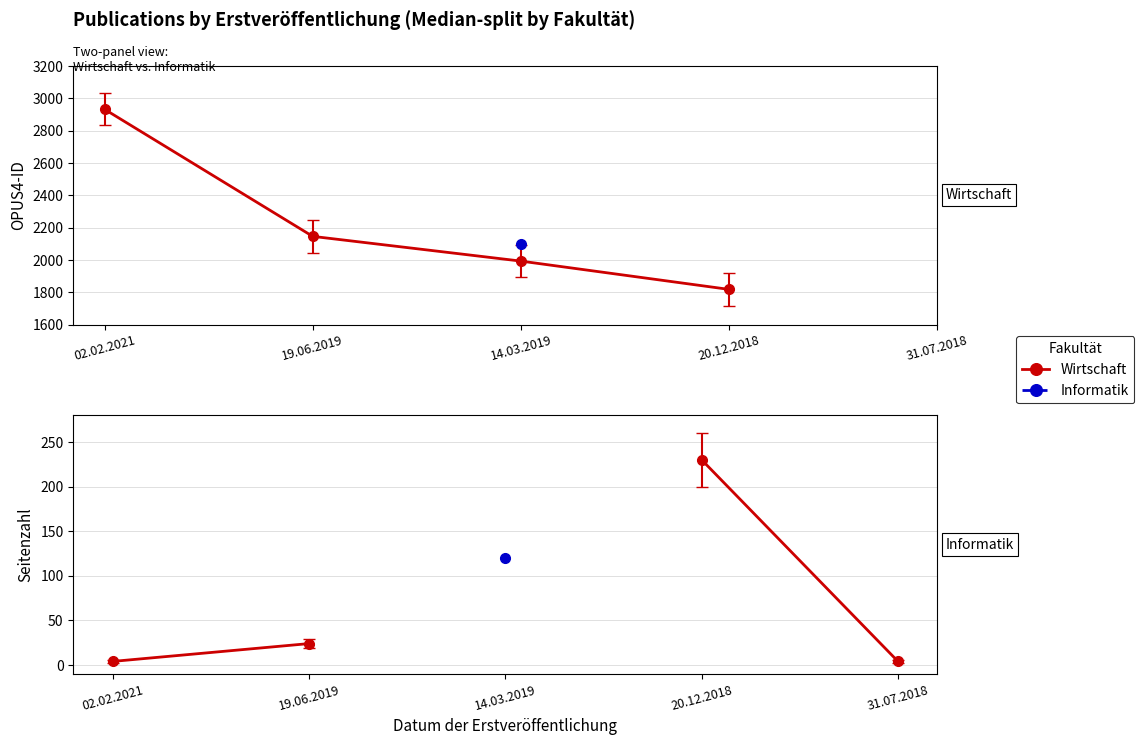

What is the smallest value displayed?

4.0